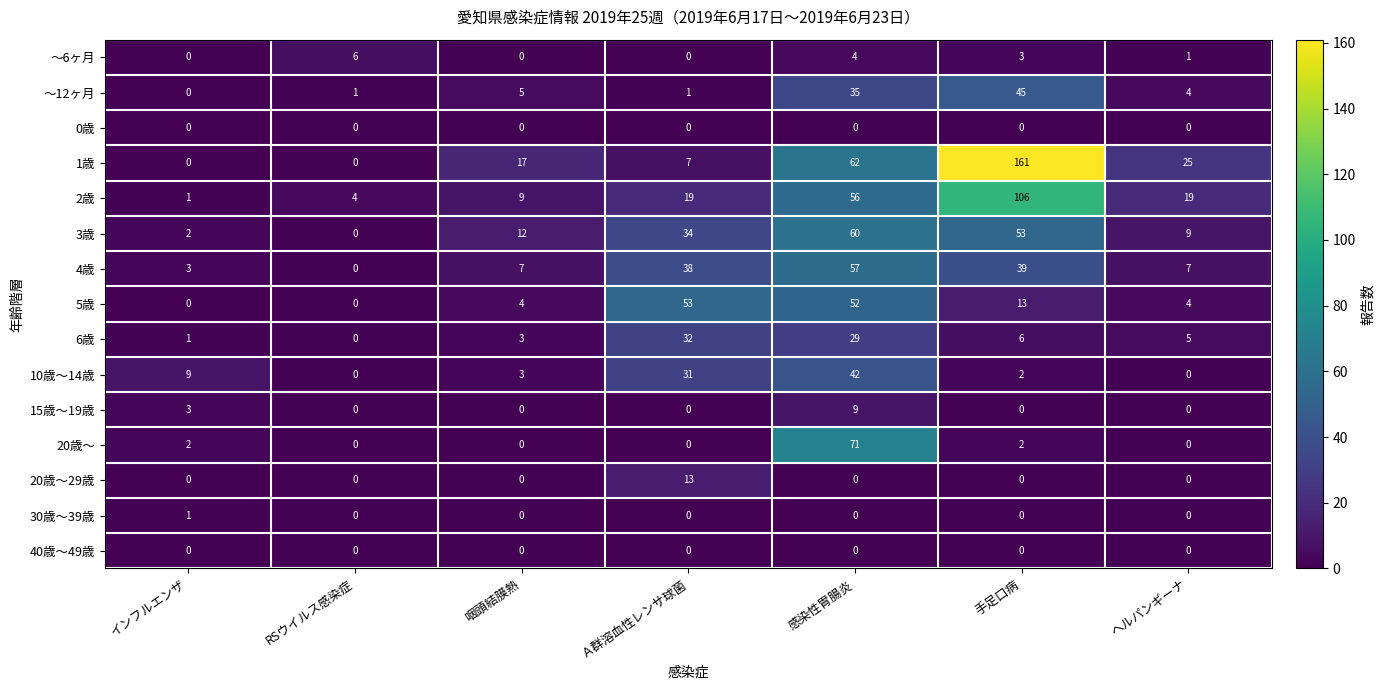

At which label does ～6ヶ月 first exceed 1?

RSウイルス感染症